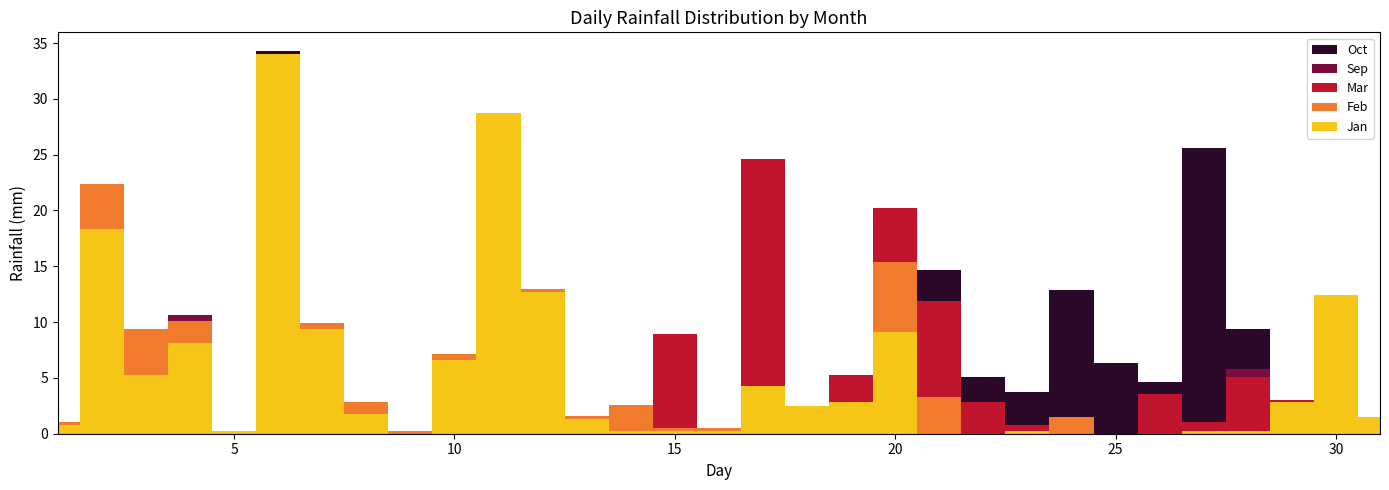

Reading left to right, list all the values displayed in this chart.

Jan: 0.8	18.3	5.3	8.1	0.2	34.0	9.4	1.8	0.0	6.6	28.7	12.7	1.3	0.2	0.2	0.2	4.3	2.5	2.8	9.1	0.0	0.0	0.2	0.0	0.0	0.0	0.2	0.2	2.8	12.4	1.5
Feb: 0.2	4.1	4.1	2.0	0.0	0.0	0.5	1.0	0.2	0.5	0.0	0.2	0.2	2.3	0.2	0.2	0.0	0.0	0.0	6.3	3.3	0.0	0.0	1.5	0.0	0.0	0.0	0.0	0.0	0.0	0.0
Mar: 0.0	0.0	0.0	0.0	0.0	0.0	0.0	0.0	0.0	0.0	0.0	0.0	0.0	0.0	8.4	0.0	20.3	0.0	2.5	4.8	8.6	2.8	0.5	0.0	0.0	3.6	0.8	4.8	0.2	0.0	0.0
Sep: 0.0	0.0	0.0	0.5	0.0	0.0	0.0	0.0	0.0	0.0	0.0	0.0	0.0	0.0	0.0	0.0	0.0	0.0	0.0	0.0	0.0	0.0	0.0	0.0	0.0	0.0	0.0	0.8	0.0	0.0	0.0
Oct: 0.0	0.0	0.0	0.0	0.0	0.2	0.0	0.0	0.0	0.0	0.0	0.0	0.0	0.0	0.0	0.0	0.0	0.0	0.0	0.0	2.8	2.3	3.0	11.4	6.3	1.0	24.6	3.6	0.0	0.0	0.0